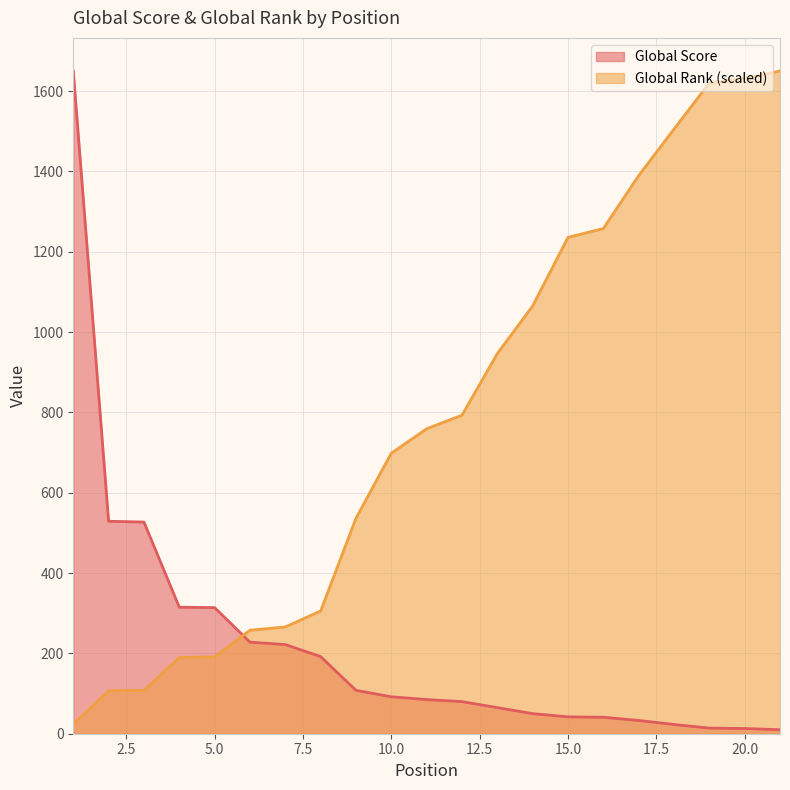

Which series has the widest spread of values?

Global Score